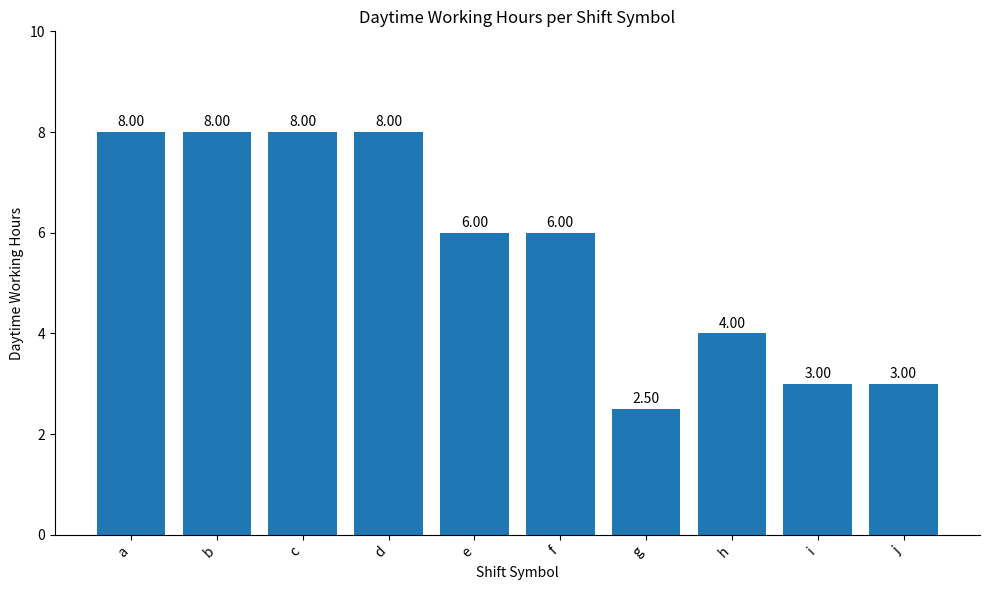

What is the difference between the values at b and g?

5.5